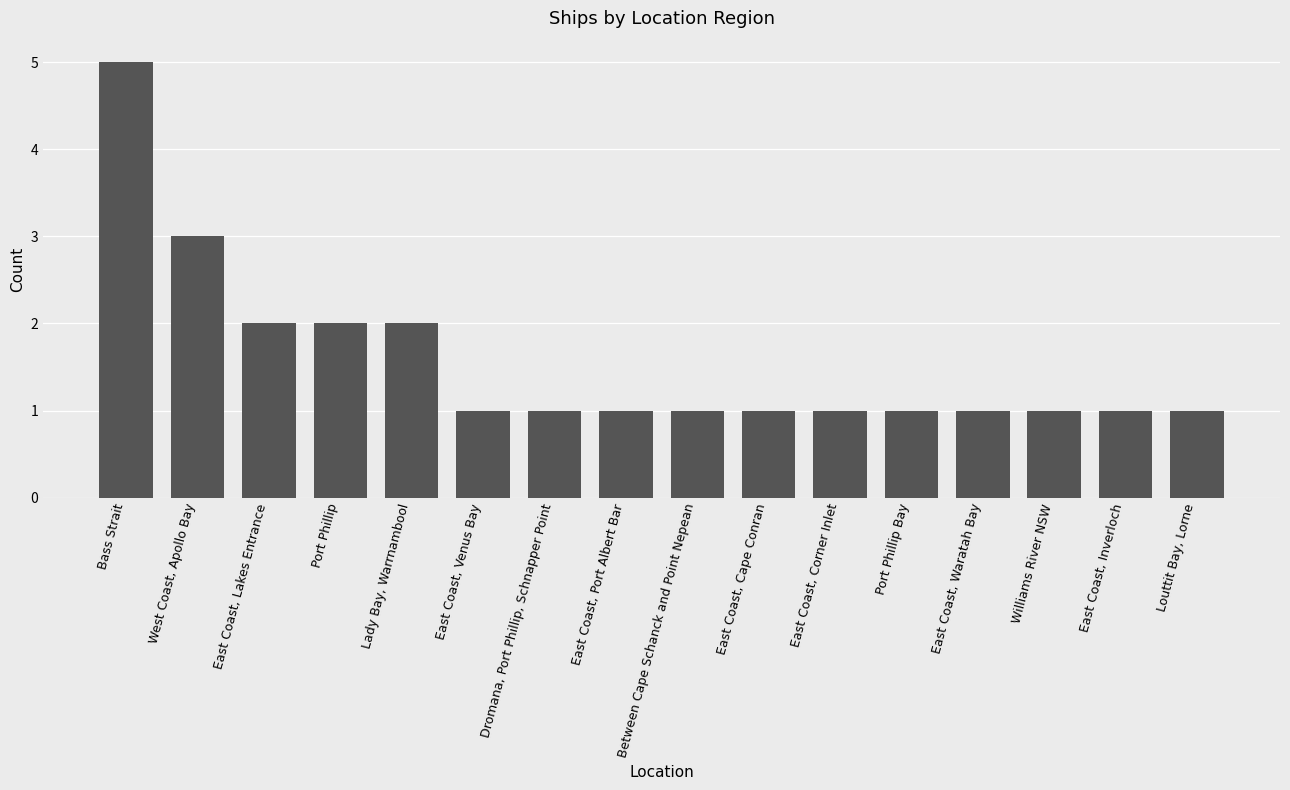

What is the label of the 12th bar from the left?

Port Phillip Bay